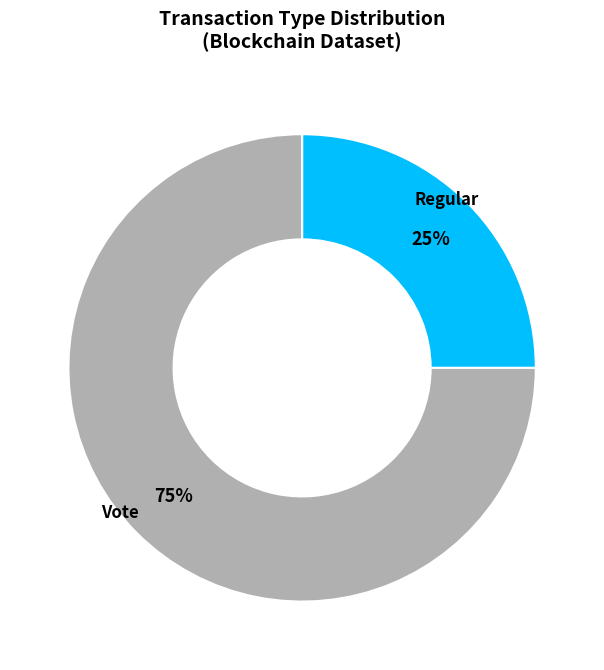

To the nearest percent, what is the difference between the largest and smallest slice percentages?

50%